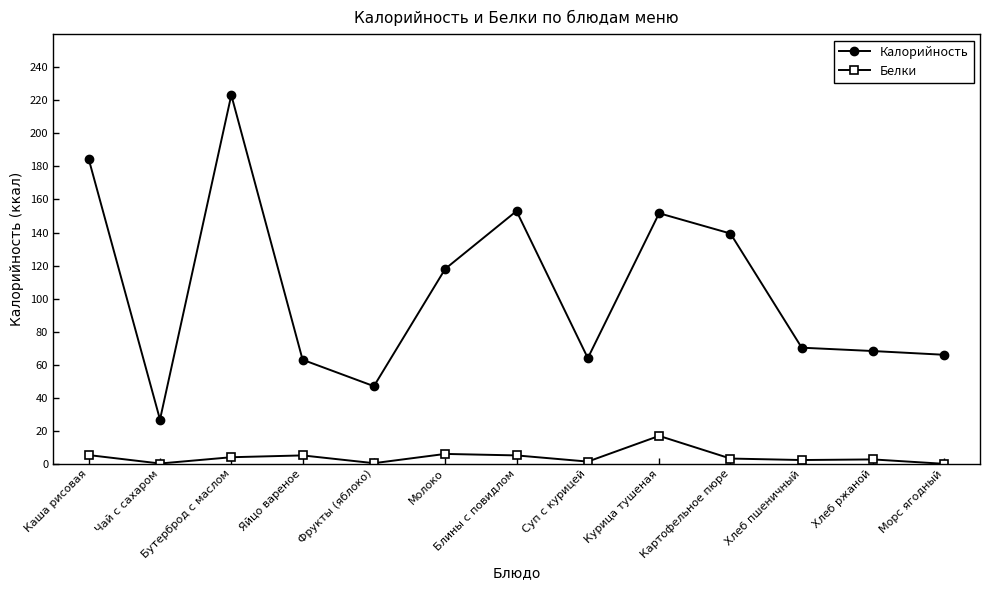

Is this an area chart (filled region under the line)?

No